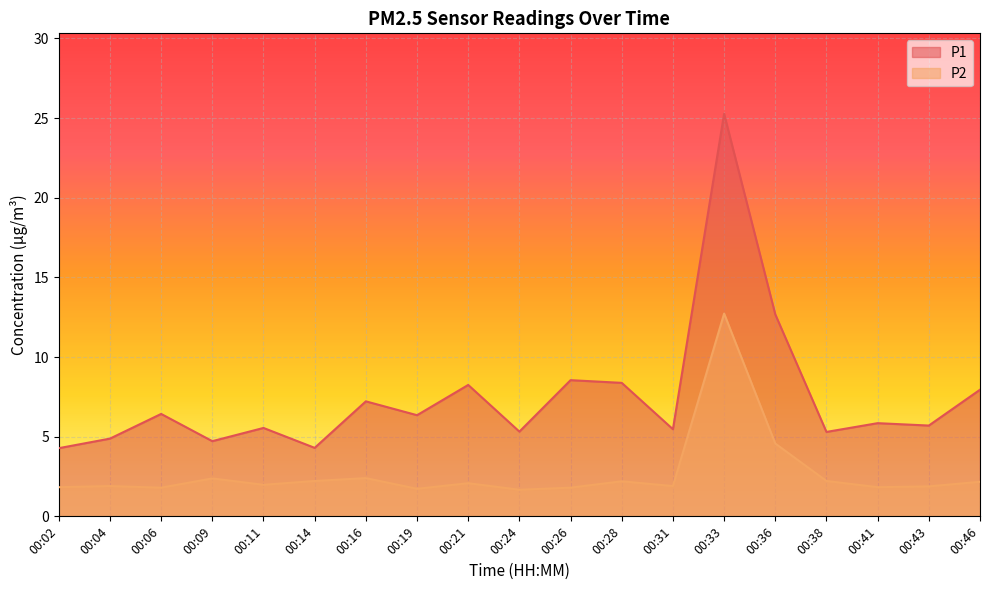

True or false: P1 has more than 0 interior local peaks.

True